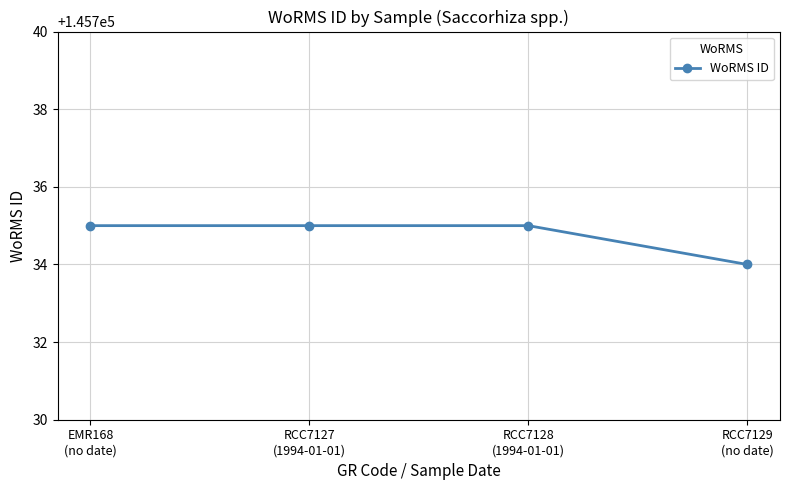

What is the approximate value at RCC7128
(1994-01-01)?

145735